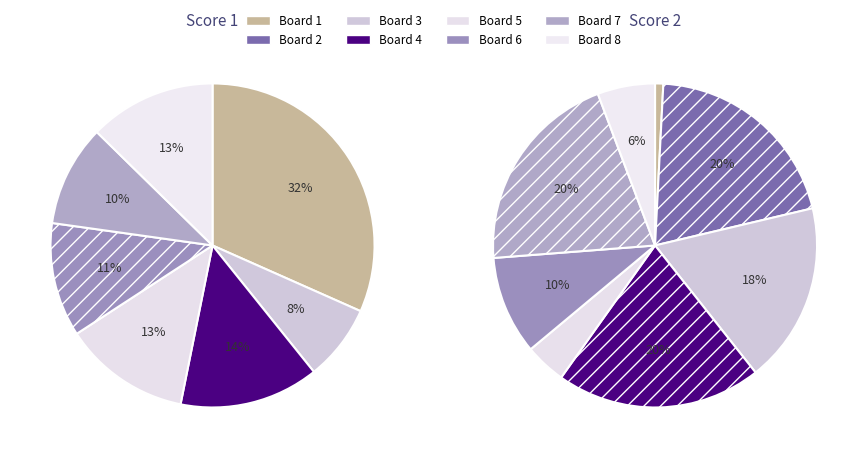

Is the sum of 7 and 5 greater than half?

No